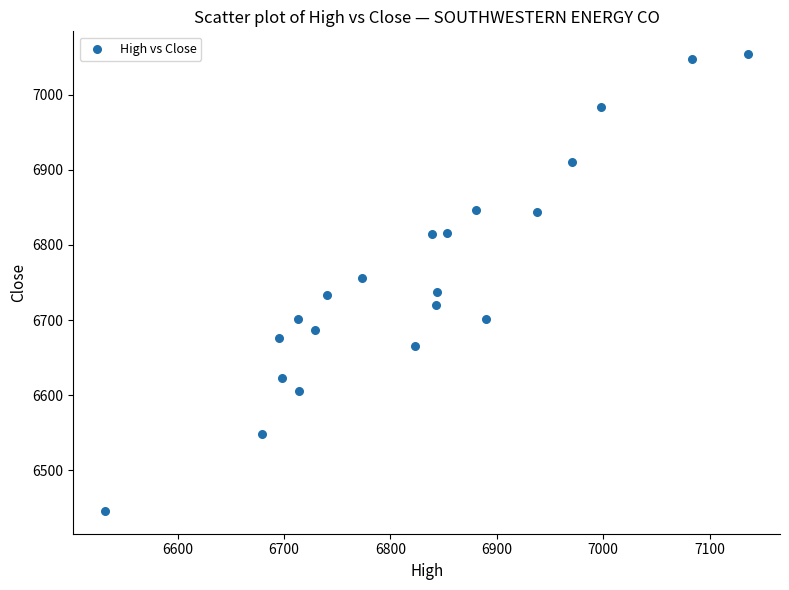

What is the range of Y values (max minus min)?

608